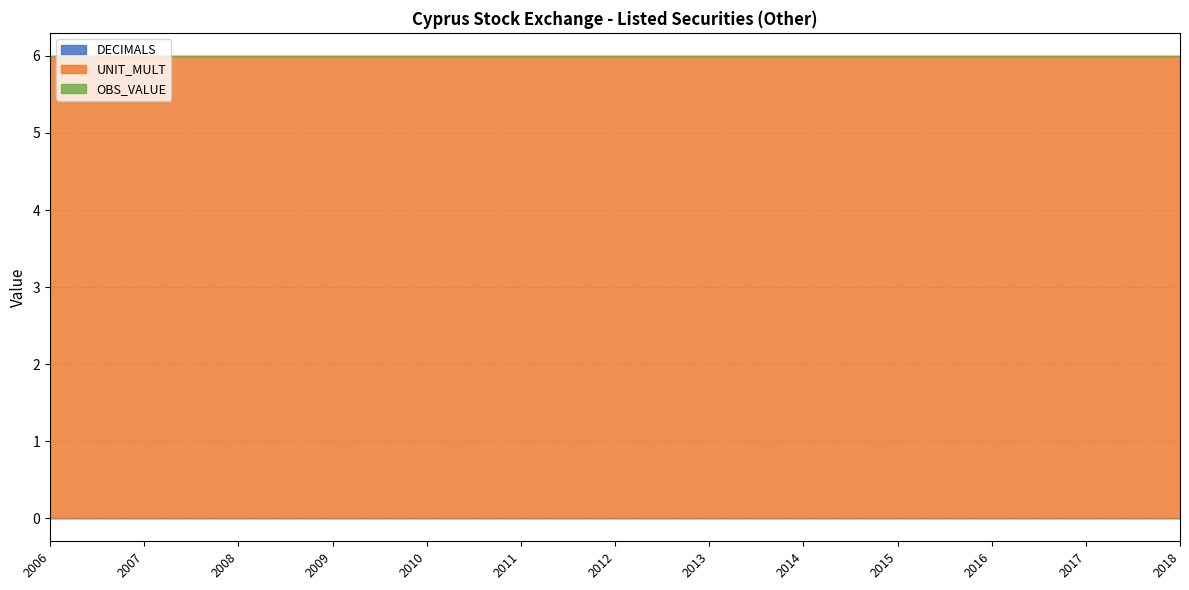

True or false: OBS_VALUE has a value of 0 at 2016.

True